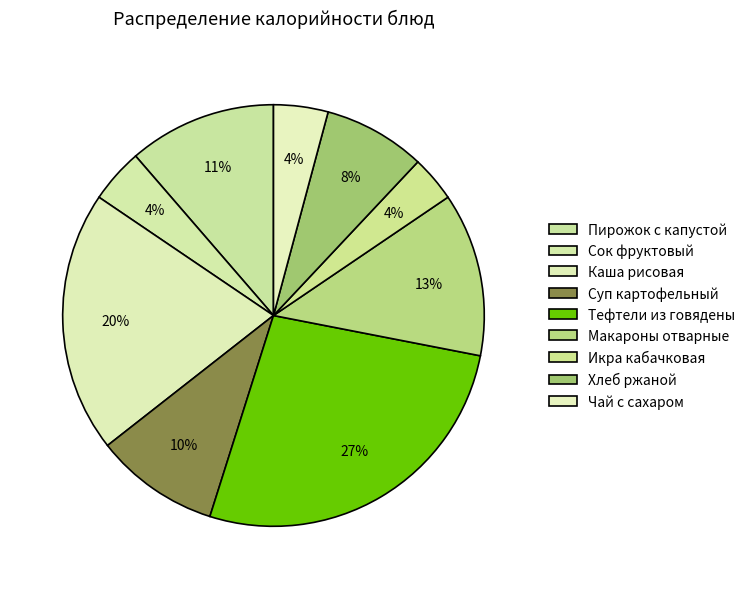

To the nearest percent, what is the difference between the largest and smallest slice percentages?

23%